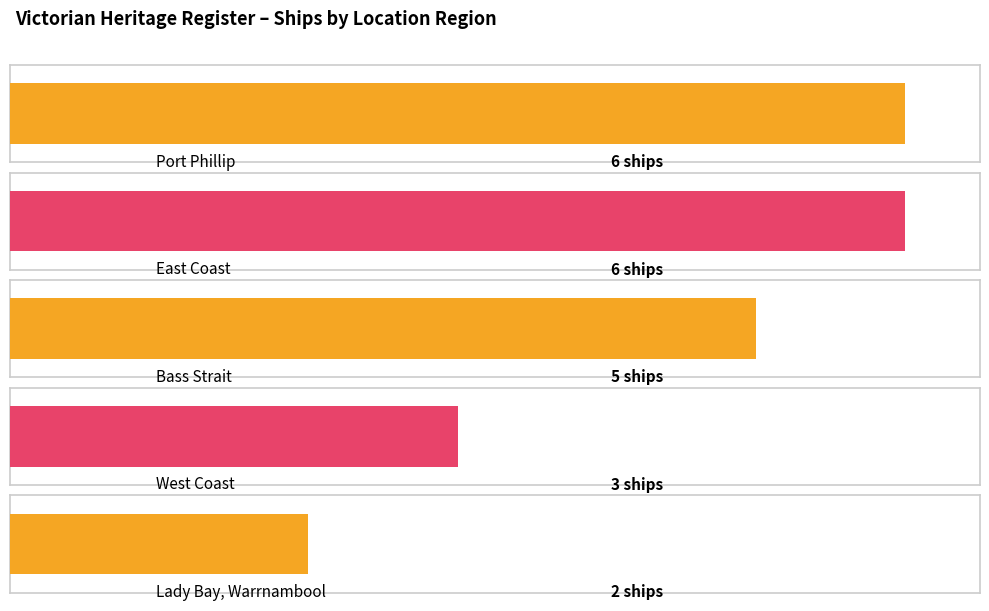

What is the greatest value displayed?

6